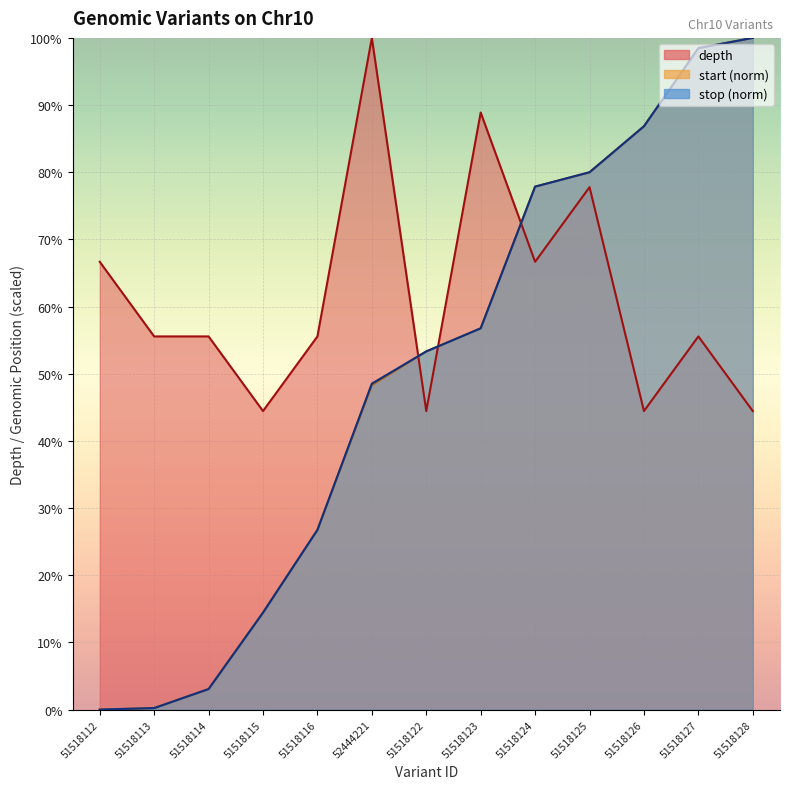

The value of stop at 51518116 is 0.3. True or false?

True